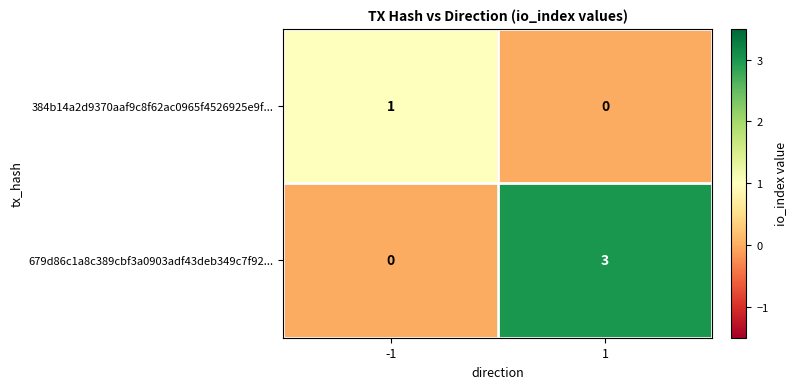

Which series has the largest total across all categories?

679d86c1a8c389cbf3a0903adf43deb349c7f92...